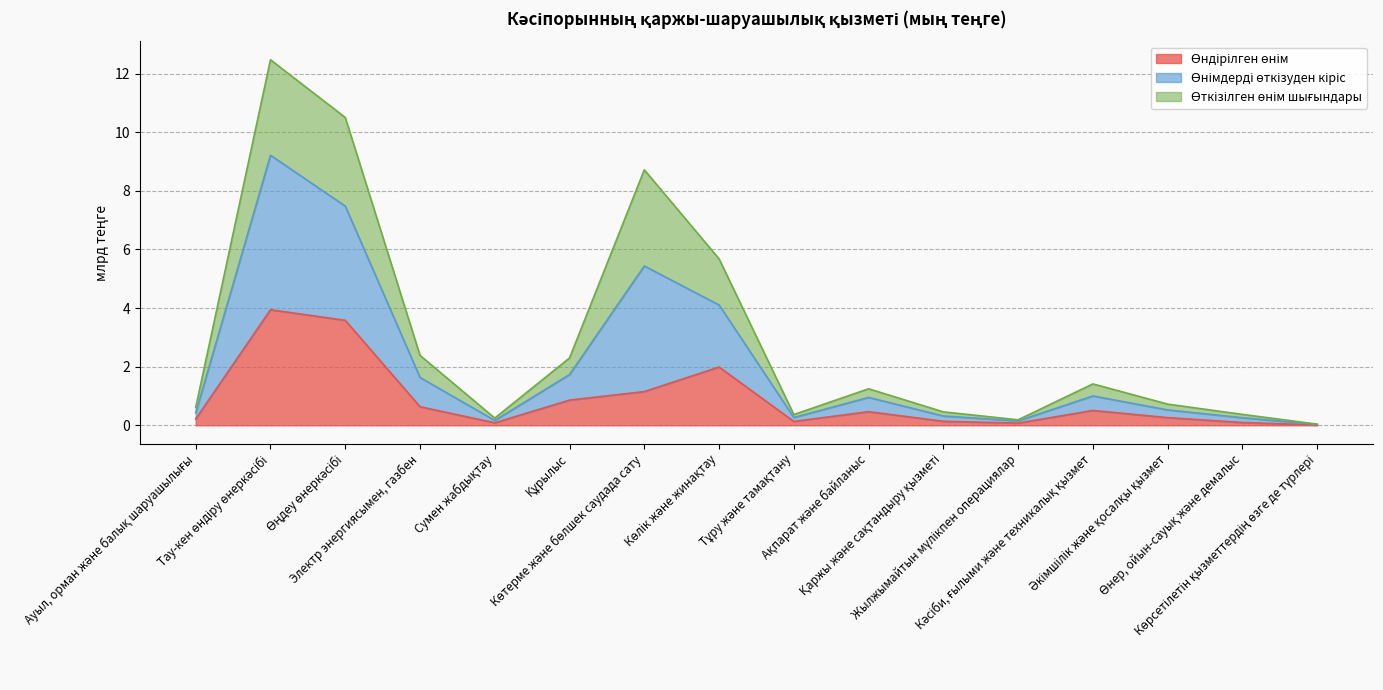

Does the chart have visible grid lines?

Yes